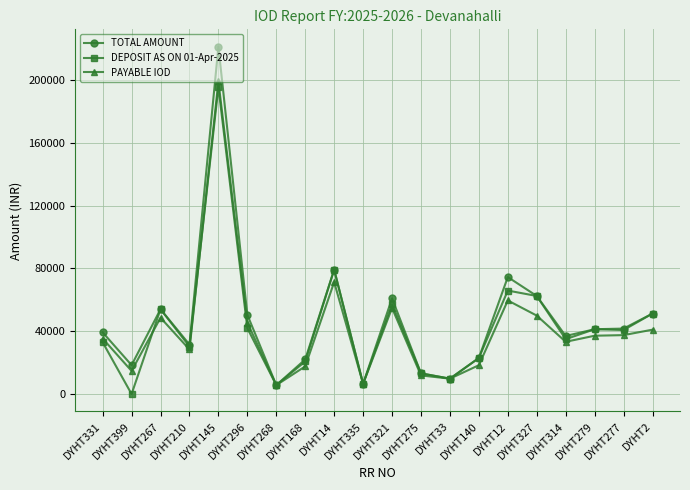

How many values in the TOTAL AMOUNT series are below 41264?

10